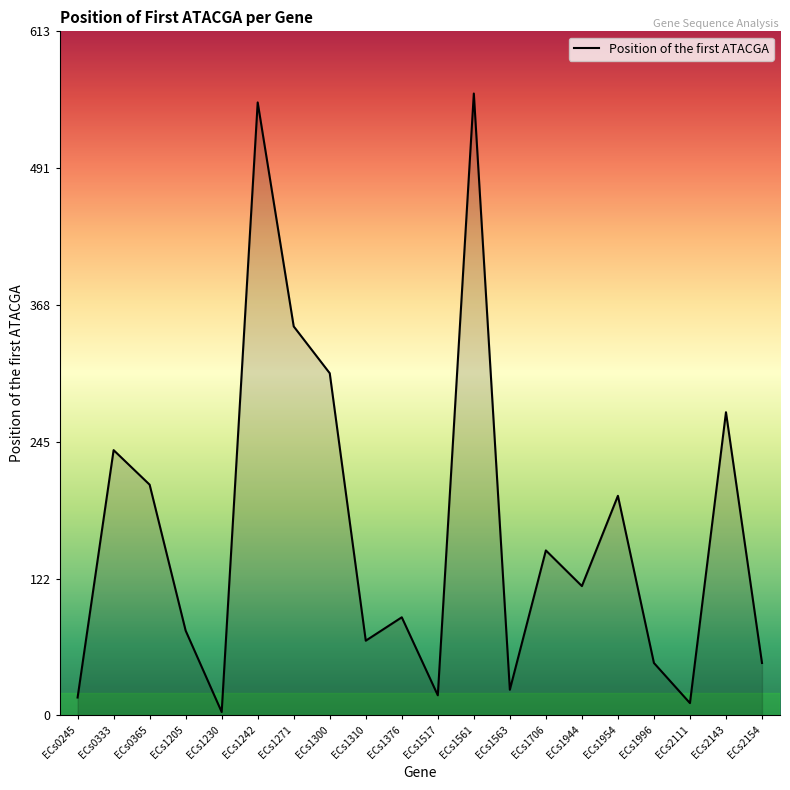

What is the average value?

167